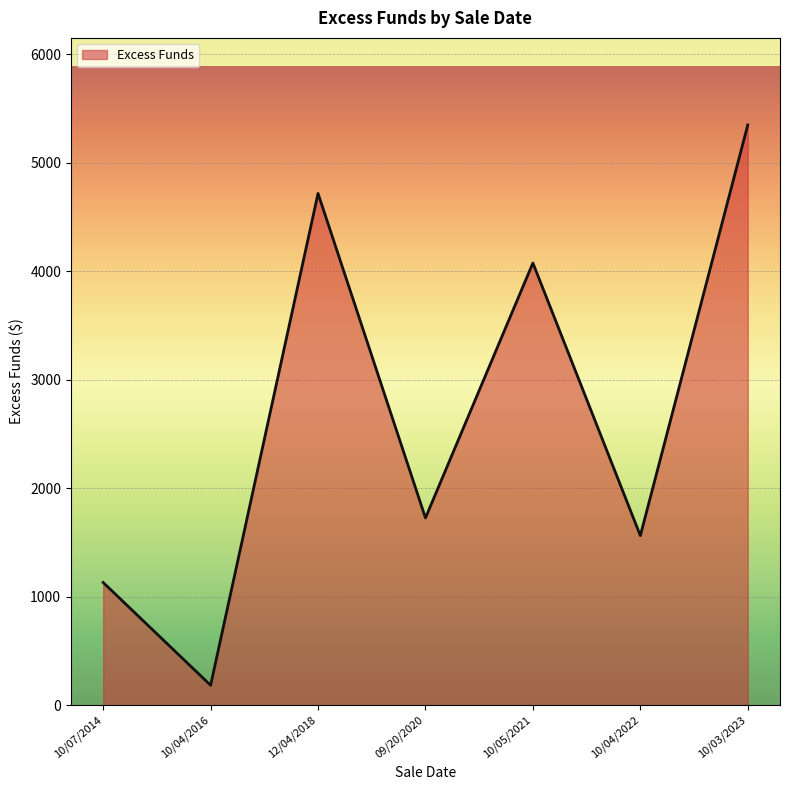

Count the number of data series in this chart.

1